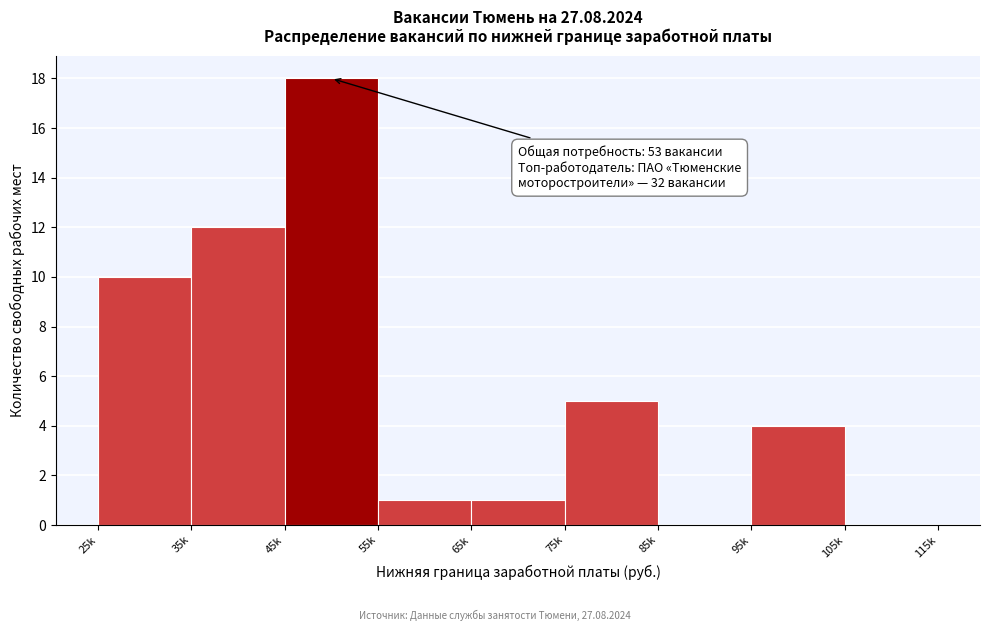

Reading left to right, what are all the values shown in this chart?

25k=10	35k=12	45k=18	55k=1	65k=1	75k=5	85k=0	95k=4	105k=0